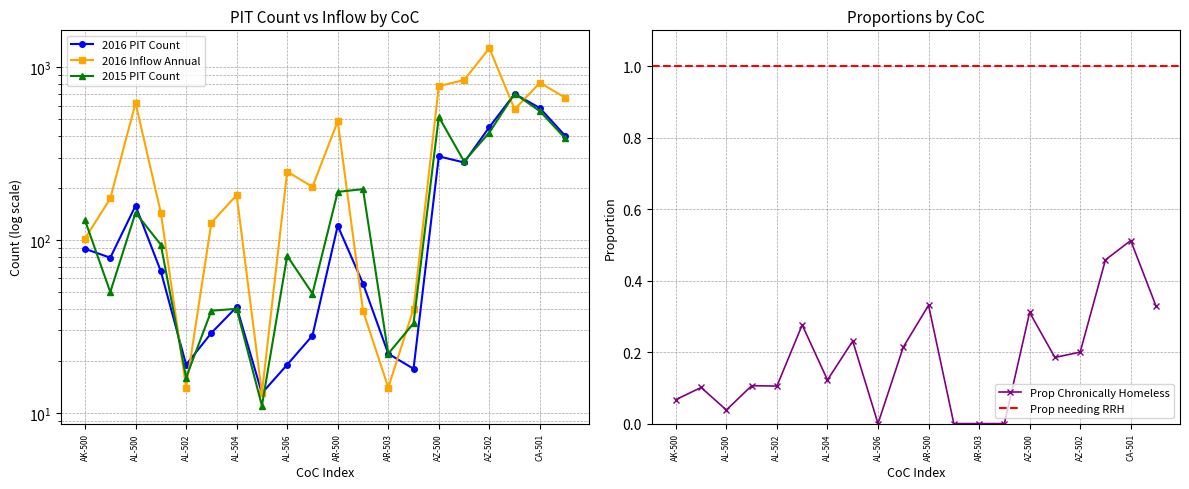

What is the value of the 2016 Inflow Annual point at the 5th from the left?

14.0